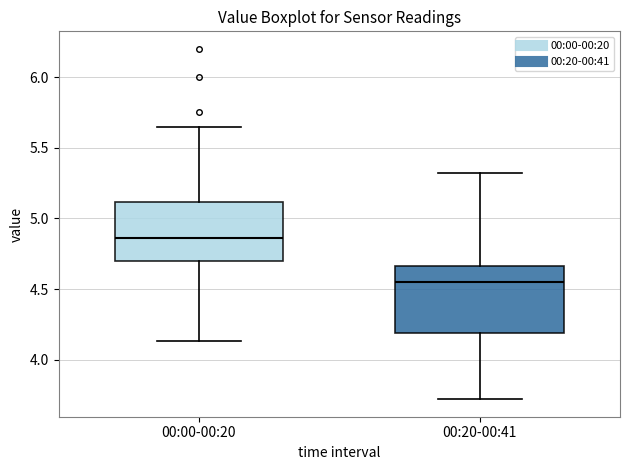

Reading left to right, read every box against the y-axis: the position of its median line, the range the box covers, and the ends of its whiskers. The values are not printed on the chart, so give them approximately, as read against the axis.

00:00-00:20: median 4.85, box 4.70 to 5.10, whiskers 4.15 to 5.65
00:20-00:41: median 4.55, box 4.20 to 4.65, whiskers 3.70 to 5.30